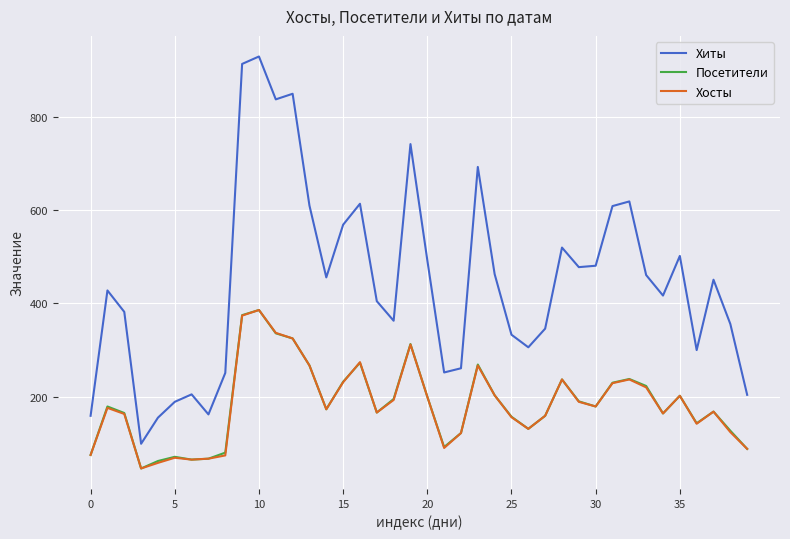

True or false: Хиты and Хосты cross at least once.

False